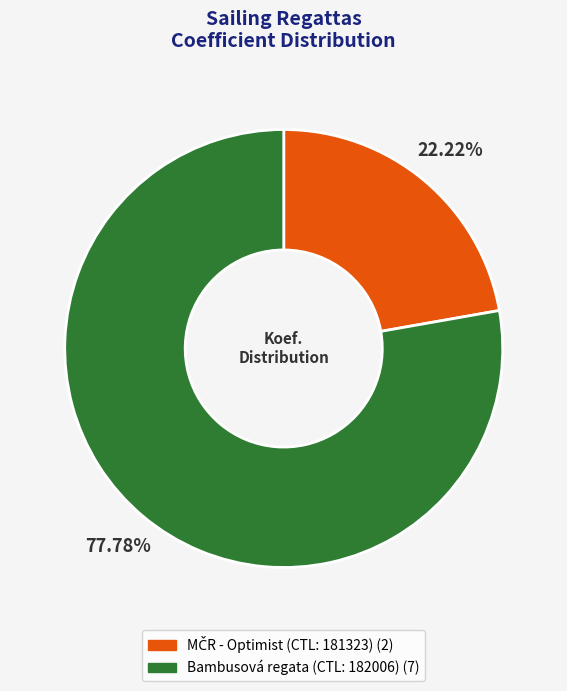

Is there a majority slice in this chart?

Yes